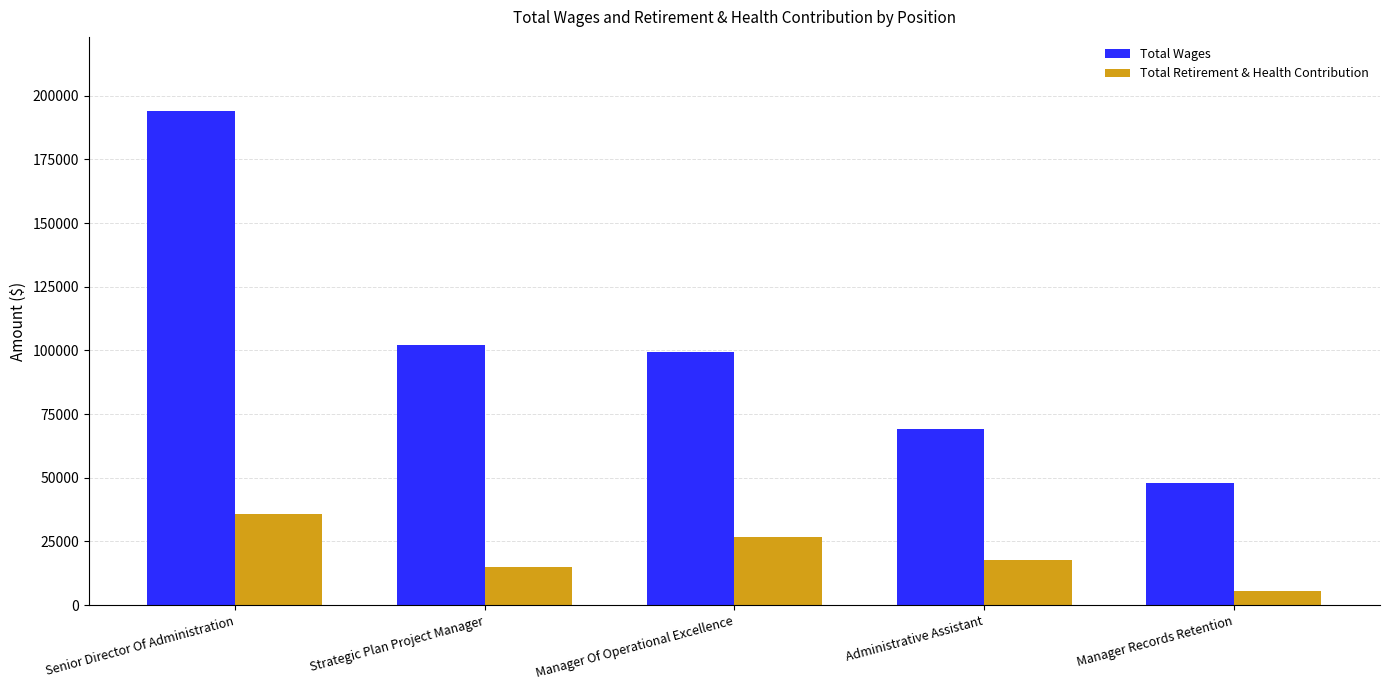

What are all the series names shown in the legend?

Total Wages, Total Retirement & Health Contribution